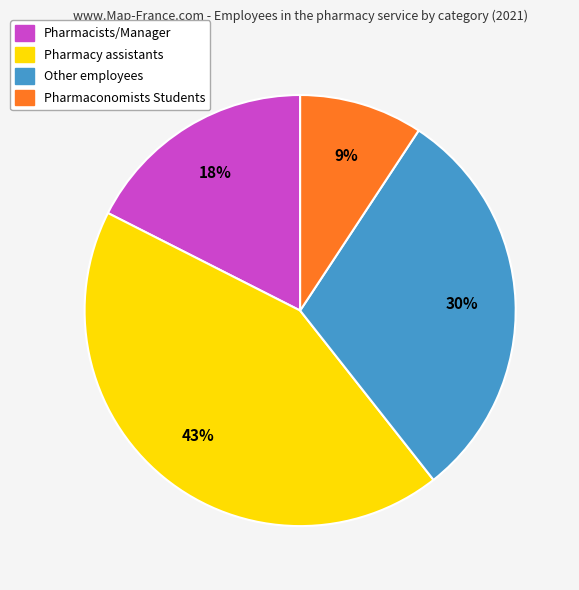

Combined, do Pharmacy assistants and Other employees account for over 50%?

Yes